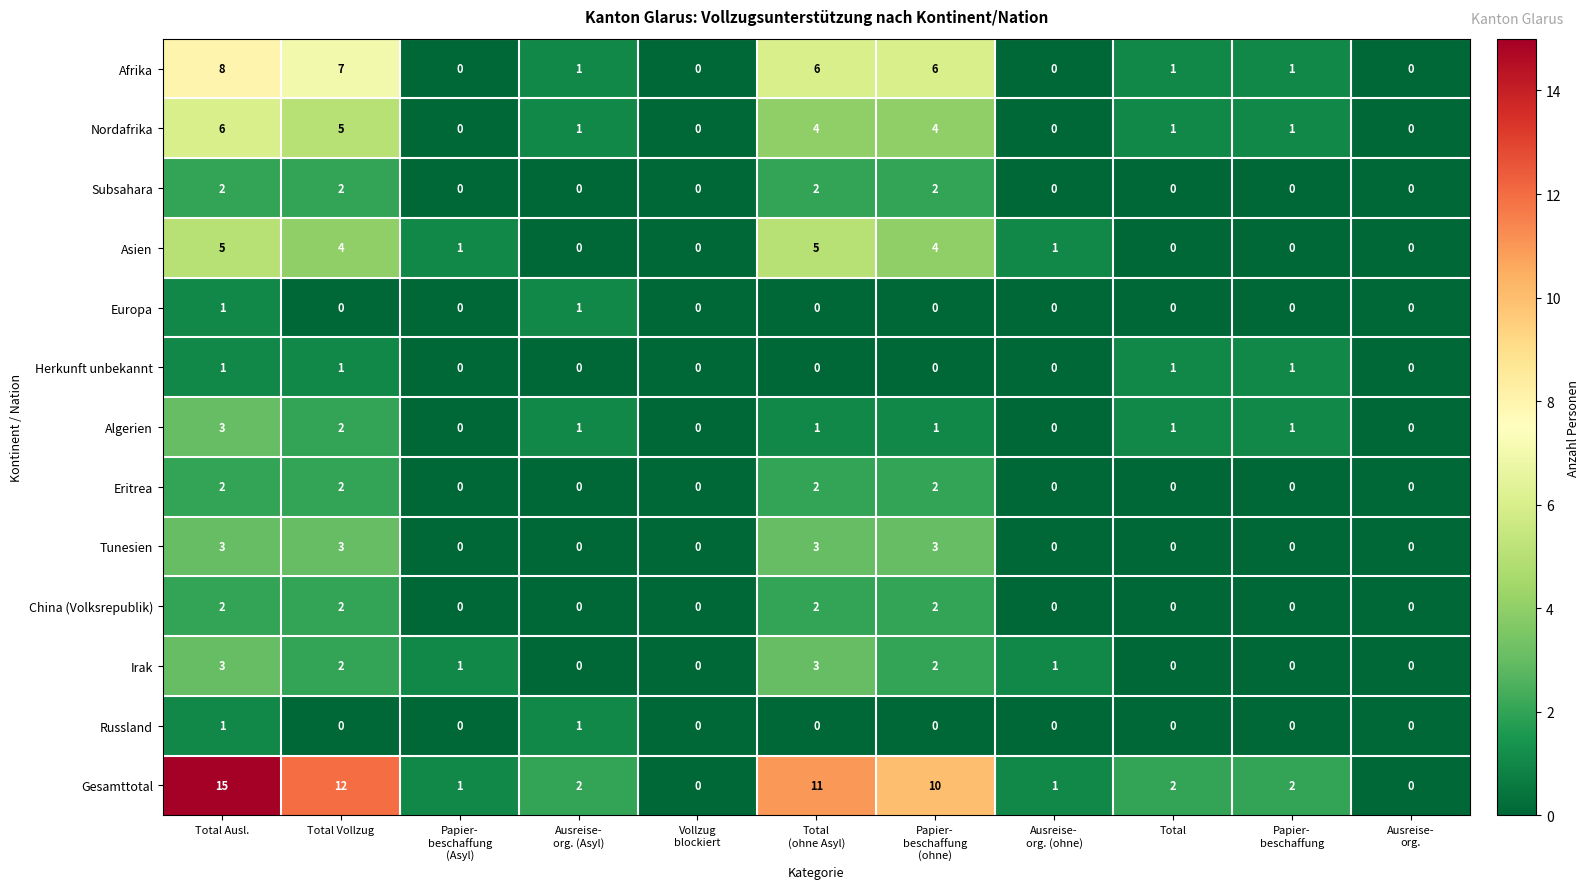

What is the average value of the Gesamttotal series?

5